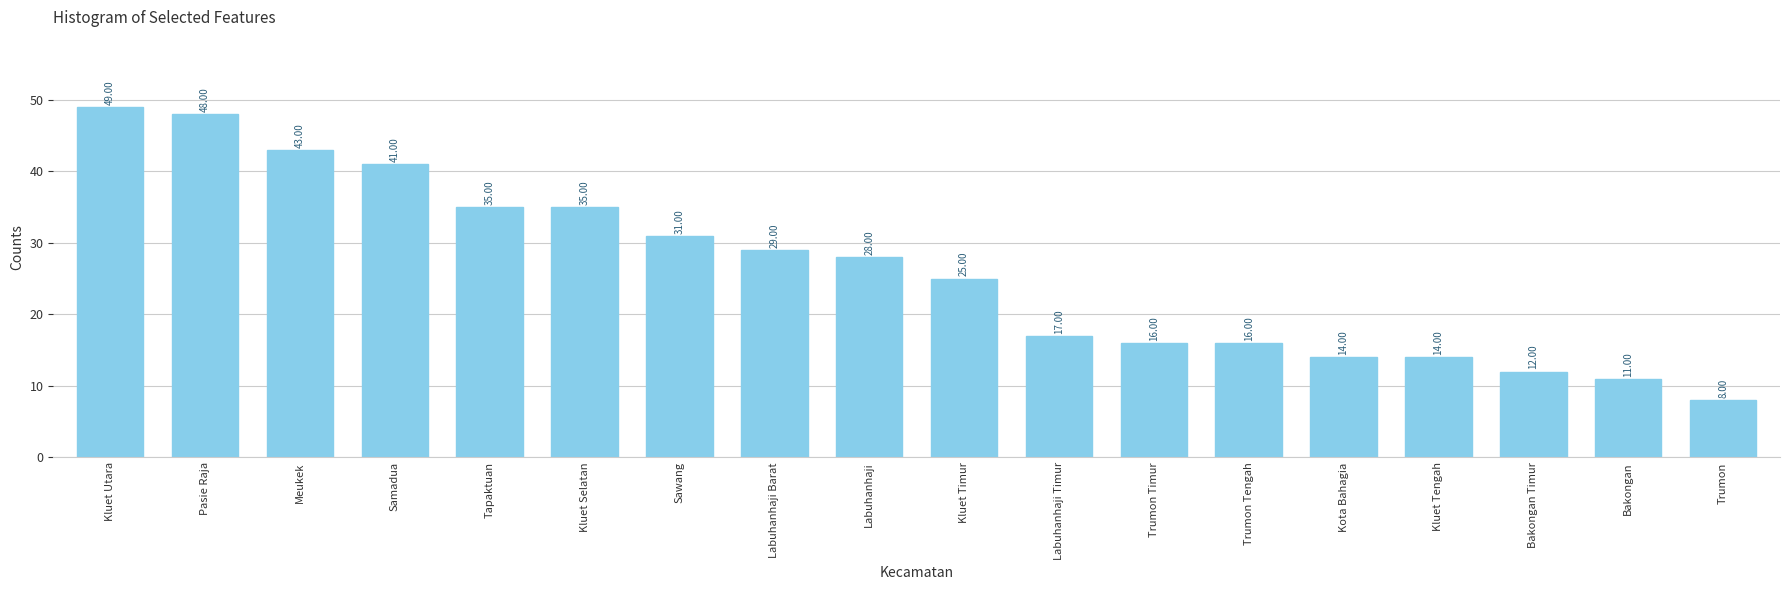

Reading right to left, transcribe all the data shown in this chart.

8	11	12	14	14	16	16	17	25	28	29	31	35	35	41	43	48	49